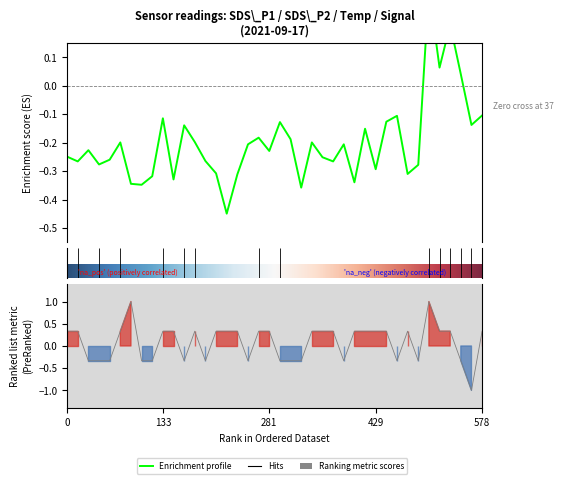

What is the lowest value of the SDS_P1 series?

-0.4